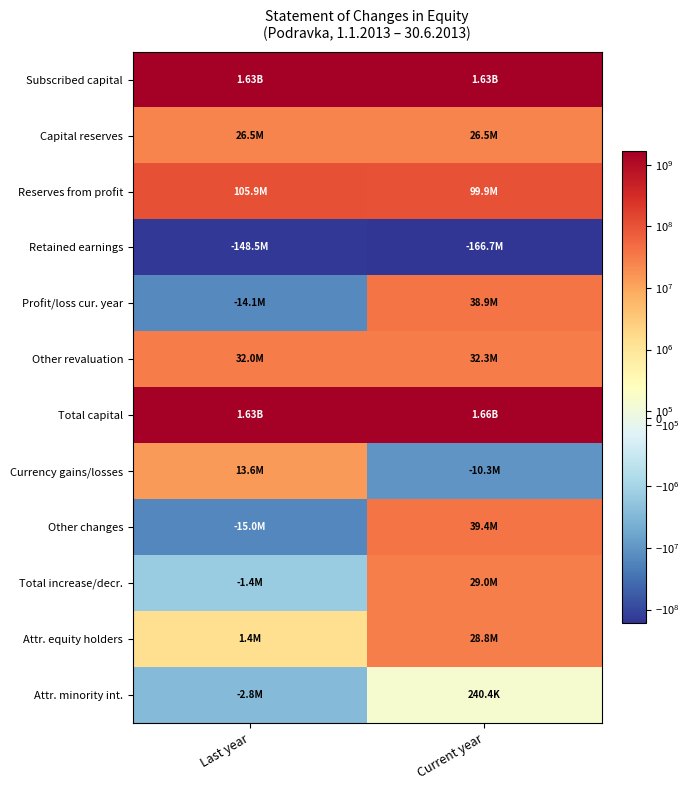

What is the difference between the highest and lowest values at Last year?

1776290310.3